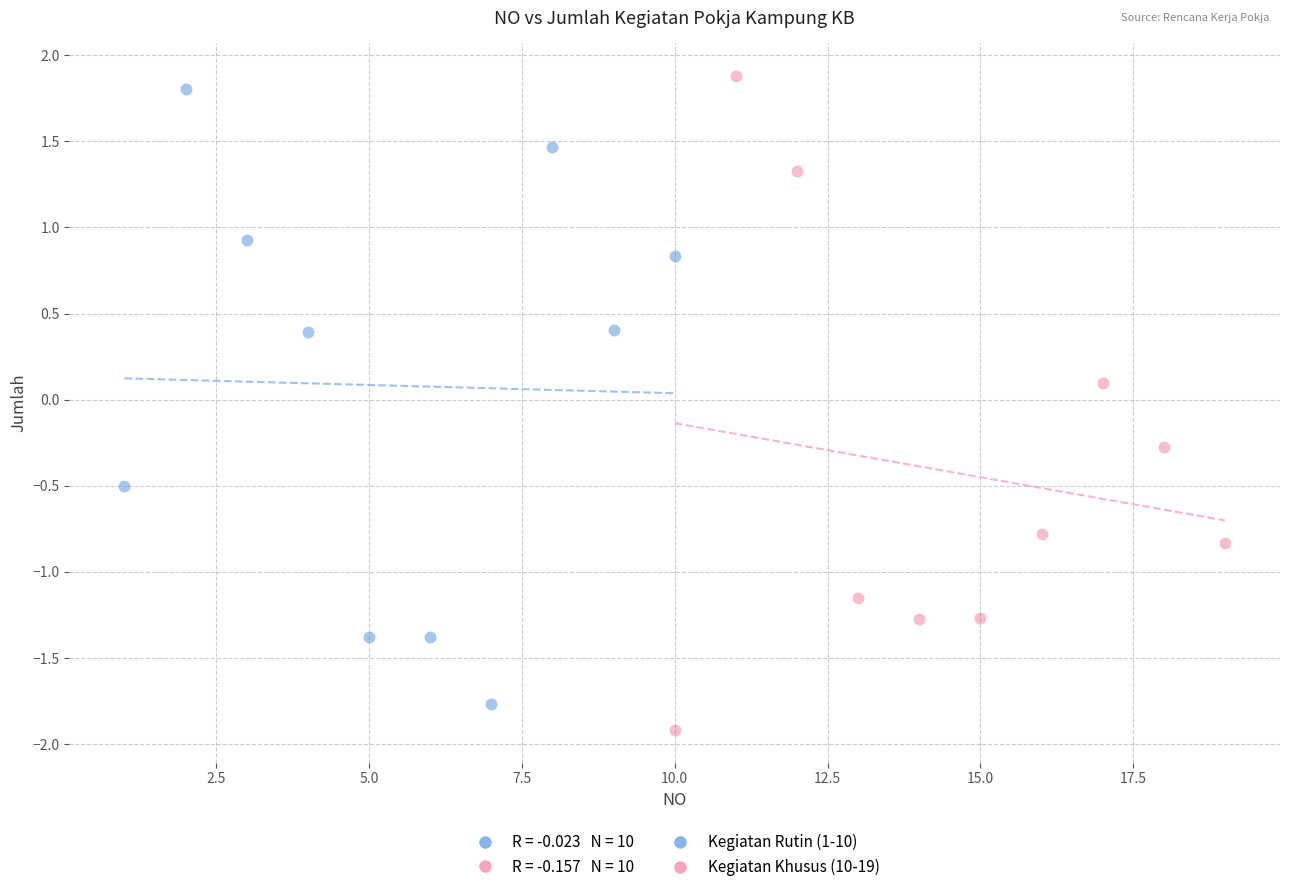

Which series has the largest Y range (max minus min)?

Kegiatan Khusus (10-19)